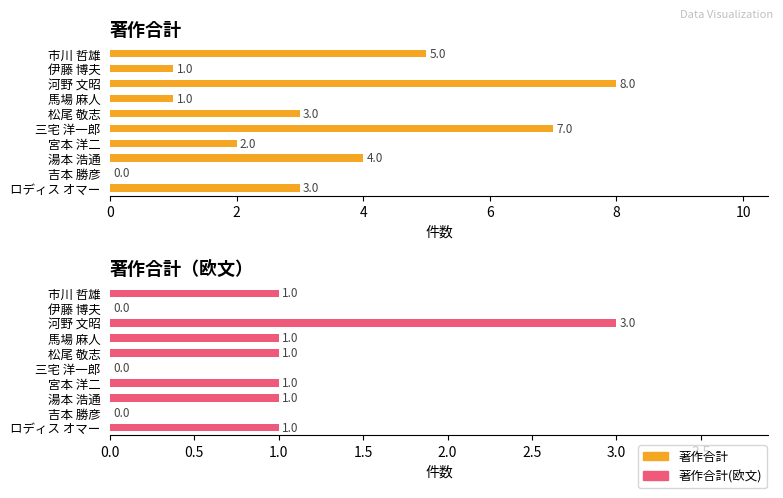

Reading left to right, what are all the values shown in this chart?

著作合計: 市川 哲雄=5	伊藤 博夫=1	河野 文昭=8	馬場 麻人=1	松尾 敬志=3	三宅 洋一郎=7	宮本 洋二=2	湯本 浩通=4	吉本 勝彦=0	ロディス オマー=3
著作合計(欧文): 市川 哲雄=1	伊藤 博夫=0	河野 文昭=3	馬場 麻人=1	松尾 敬志=1	三宅 洋一郎=0	宮本 洋二=1	湯本 浩通=1	吉本 勝彦=0	ロディス オマー=1